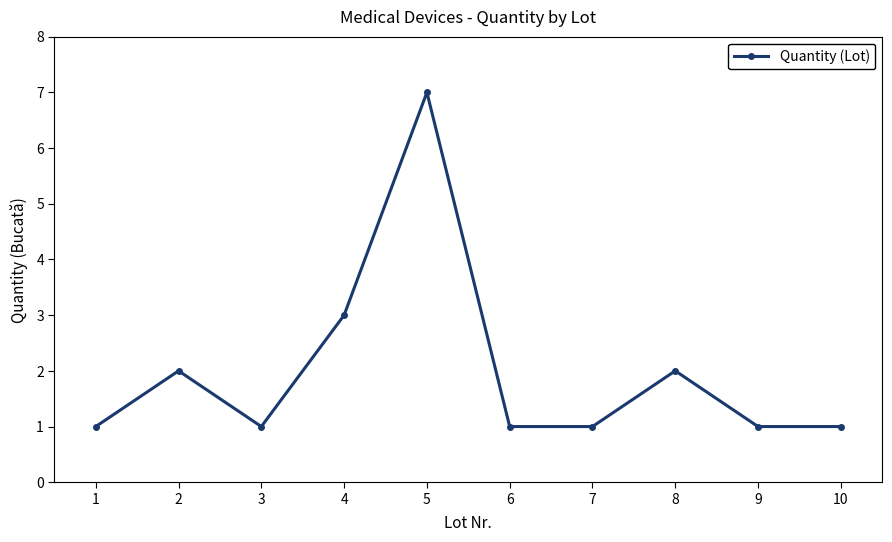

How many categories are shown in the chart?

10